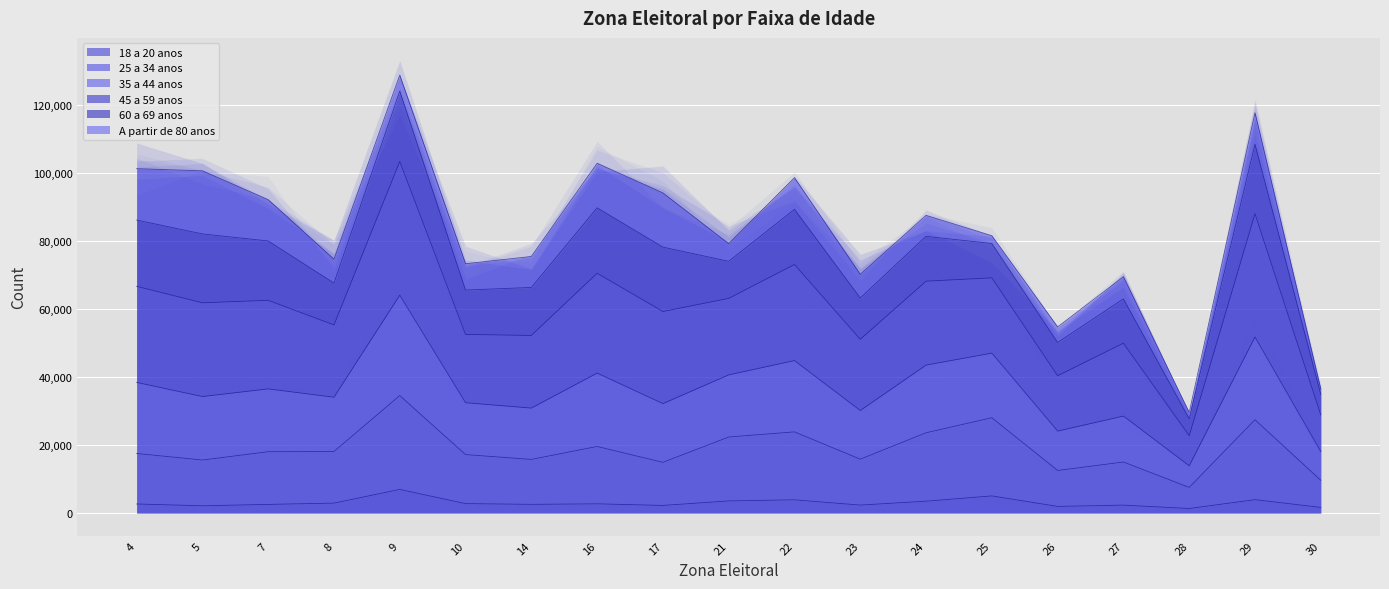

How many data points in 18 a 20 anos are less than 2662?

9